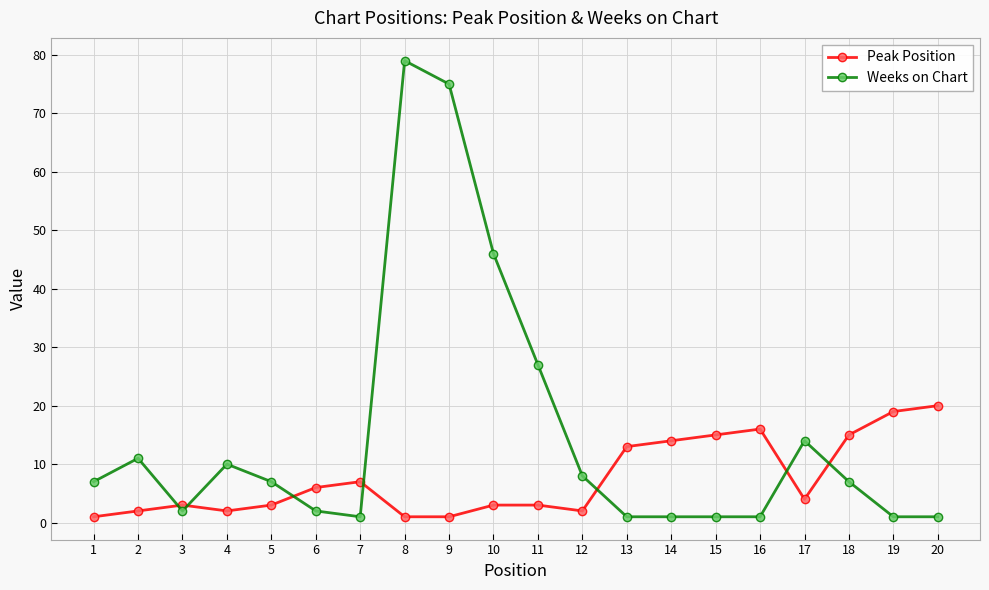

At how many categories does at least one series exceed 43?

3